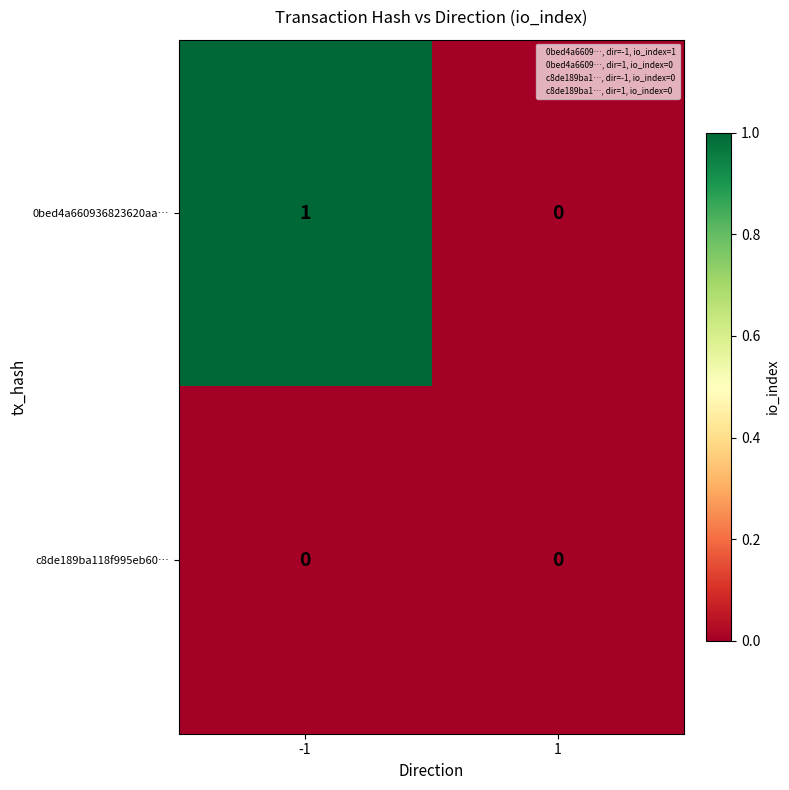

Reading left to right, what are all the values shown in this chart?

0bed4a660936823620aa…: -1=1	1=0
c8de189ba118f995eb60…: -1=0	1=0